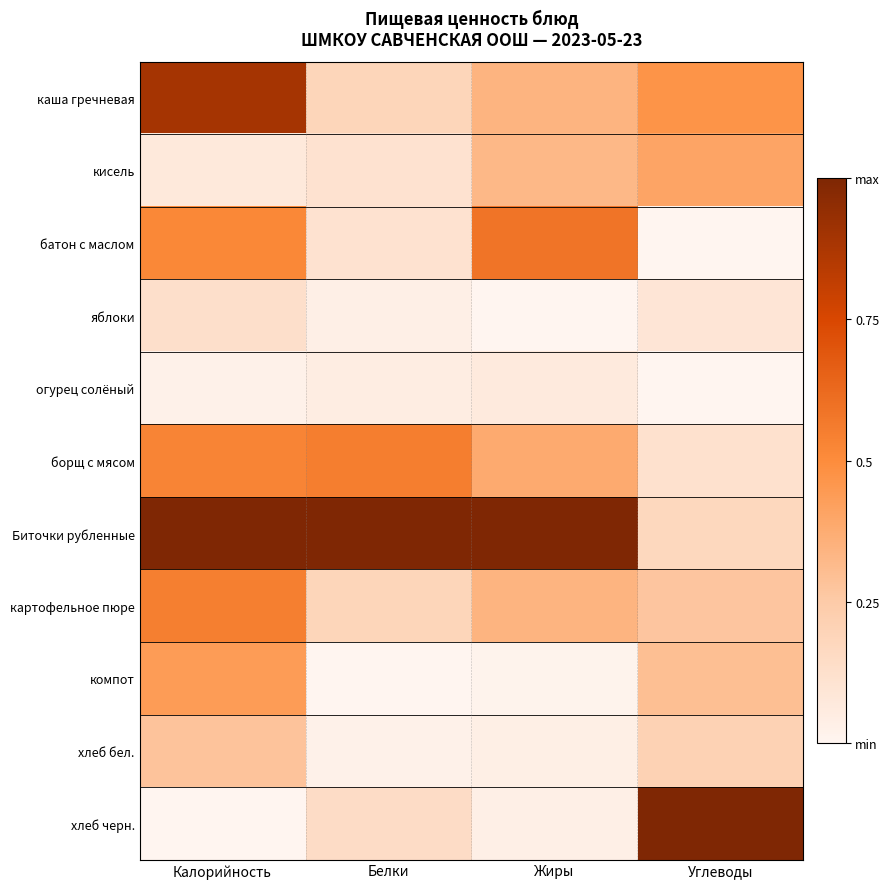

At how many categories does at least one series exceed 0?

4